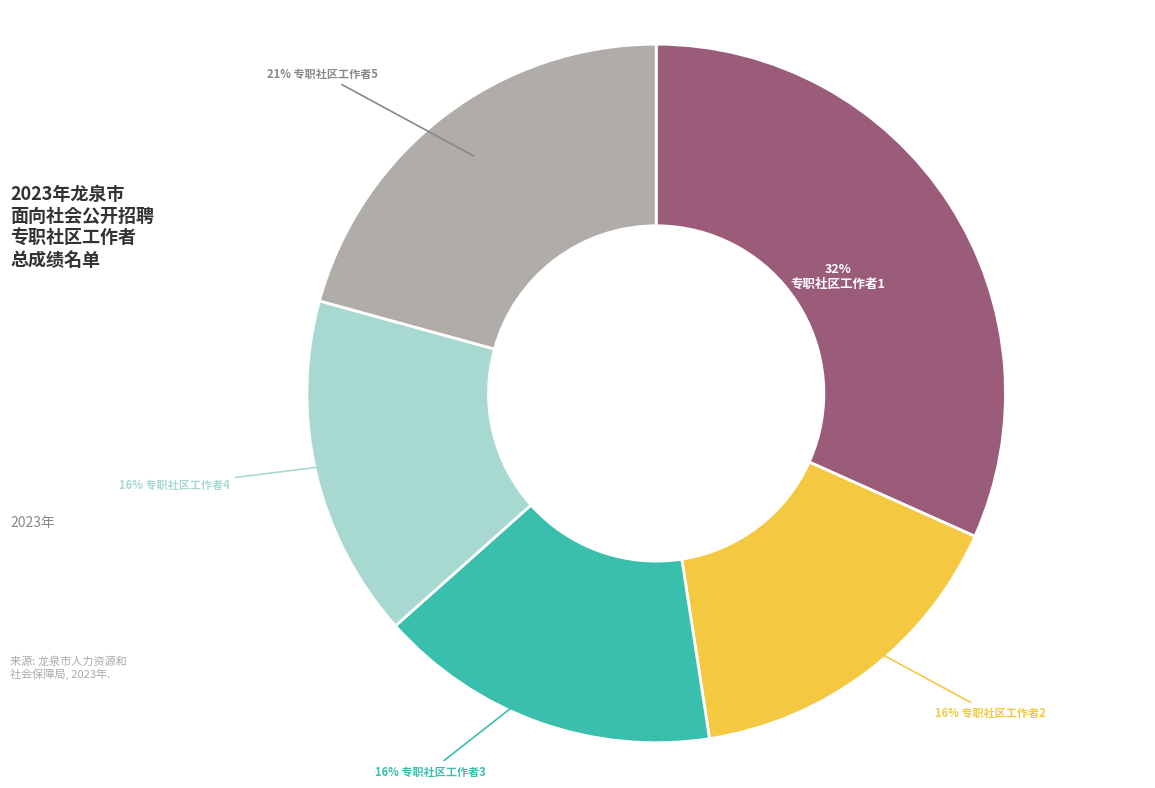

To the nearest percent, what is the average slice percentage?

20%